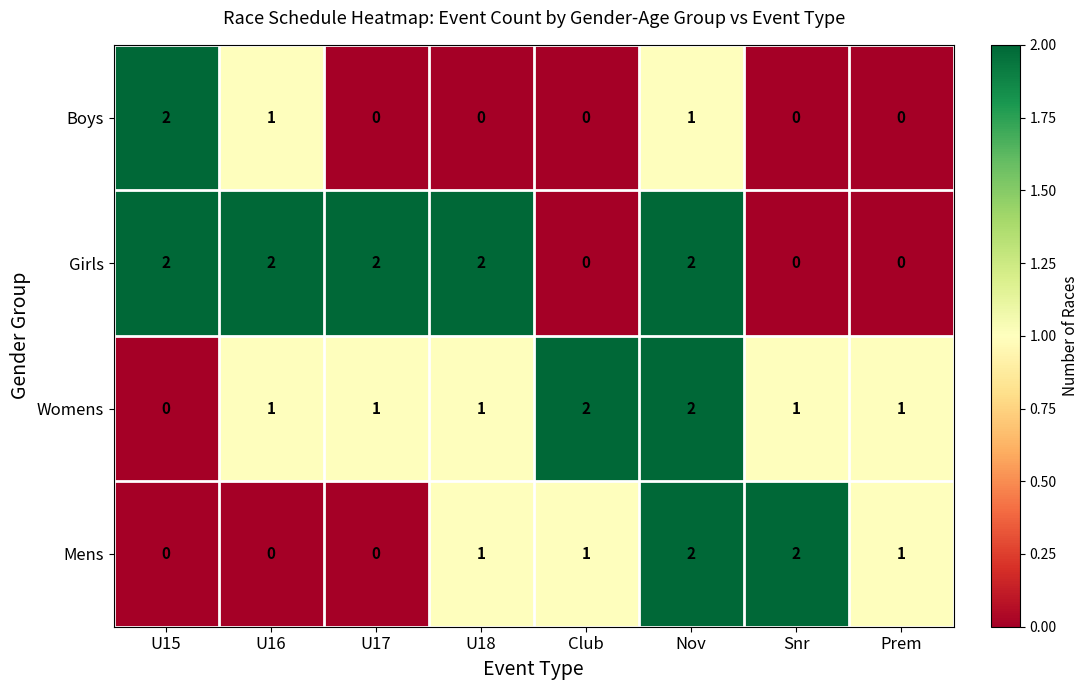

Count the Girls values in the range 0 to 2.

8